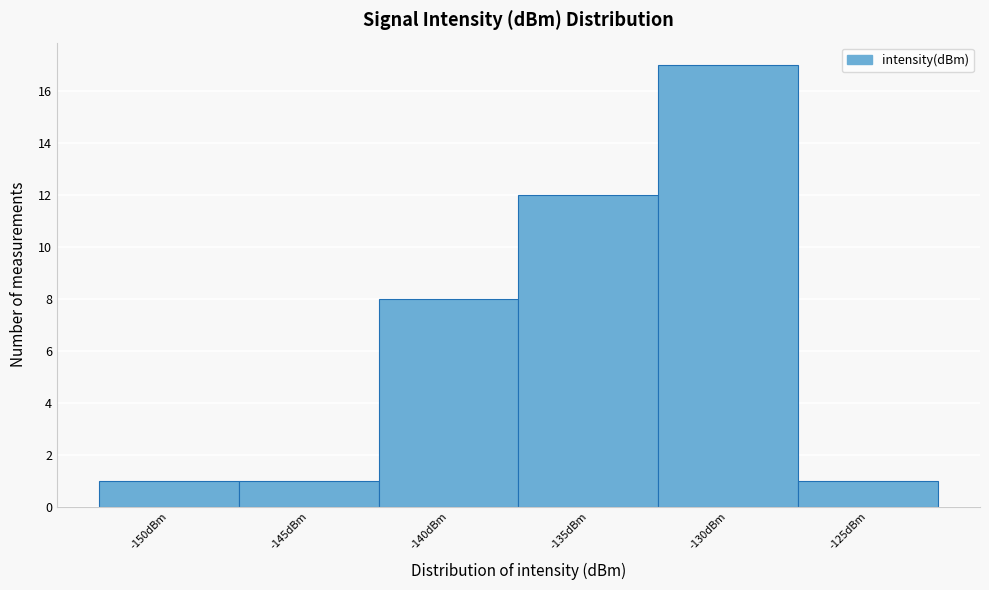

Reading left to right, what are all the values shown in this chart?

1	1	8	12	17	1